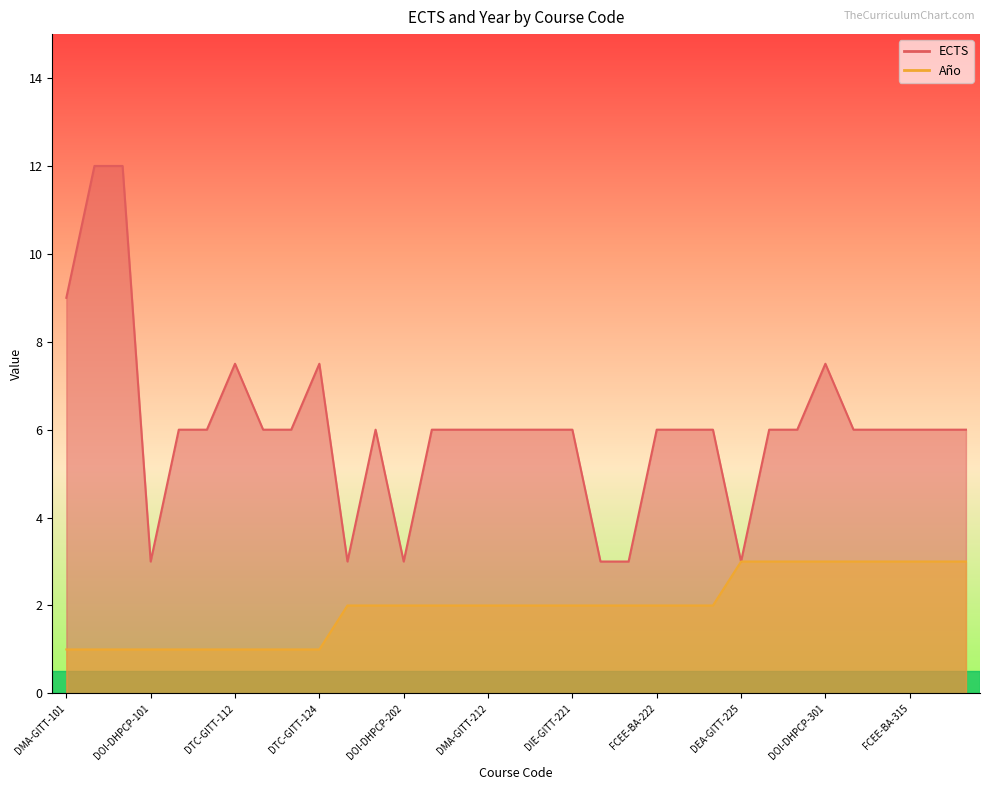

True or false: ECTS and Año cross at least once.

False